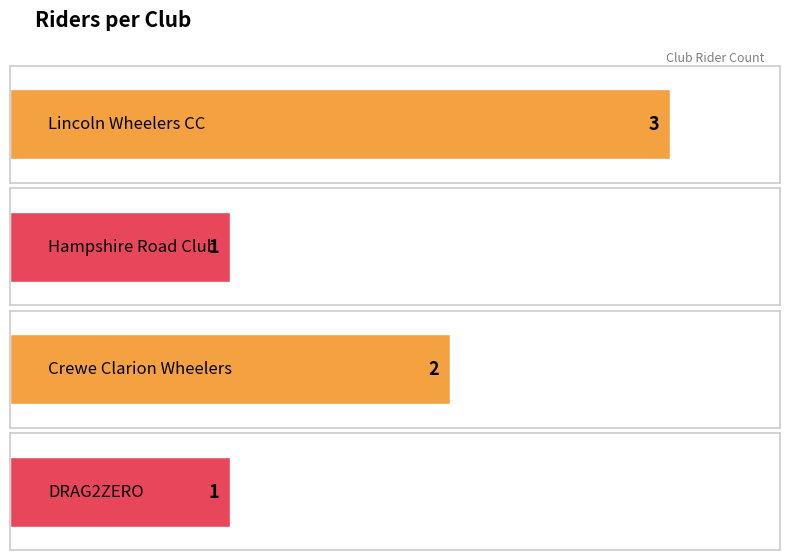

How many values are between 1 and 3?

4